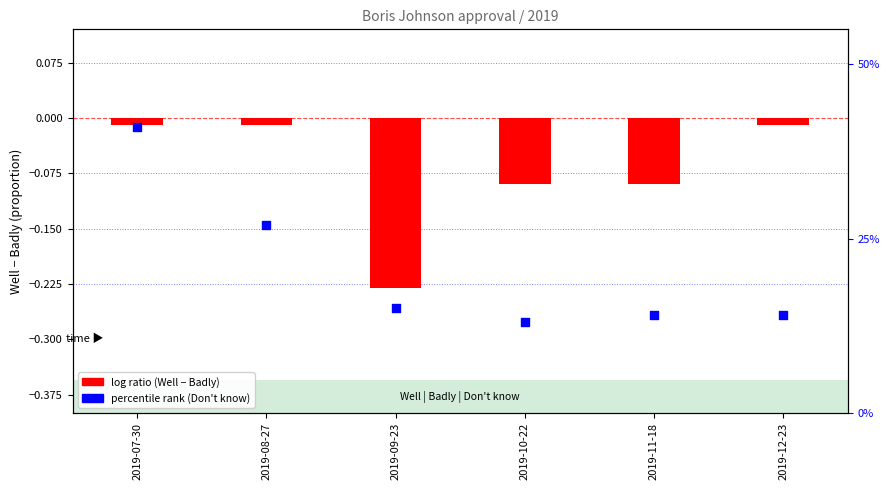

What is the total value across all series at 2019-09-23?

-0.1